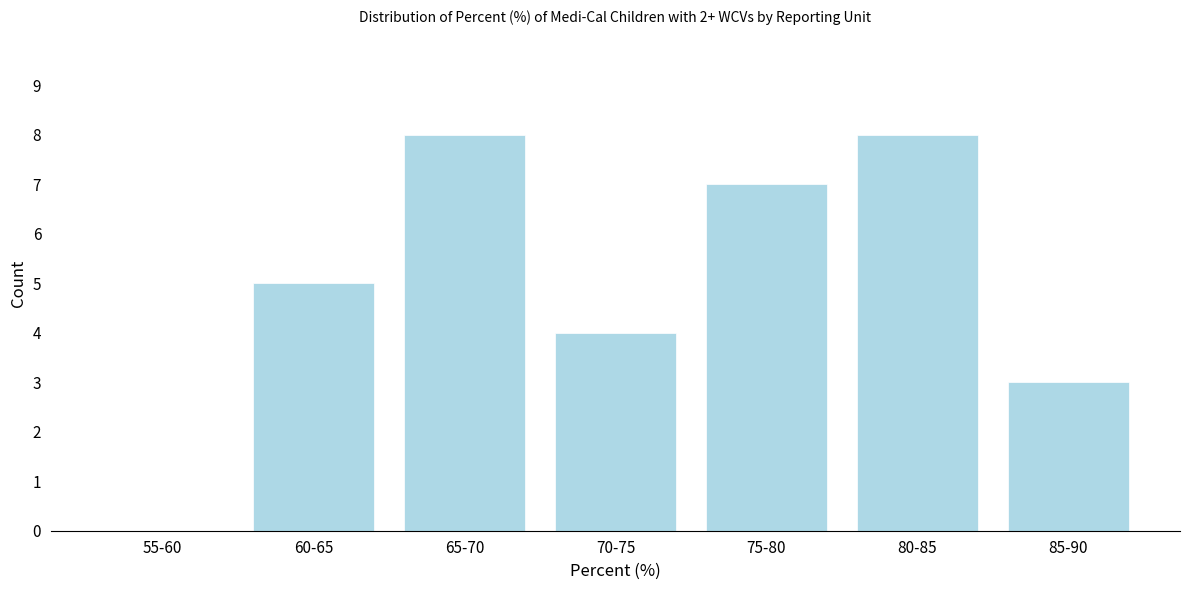

Reading left to right, list all the values displayed in this chart.

55-60=0	60-65=5	65-70=8	70-75=4	75-80=7	80-85=8	85-90=3